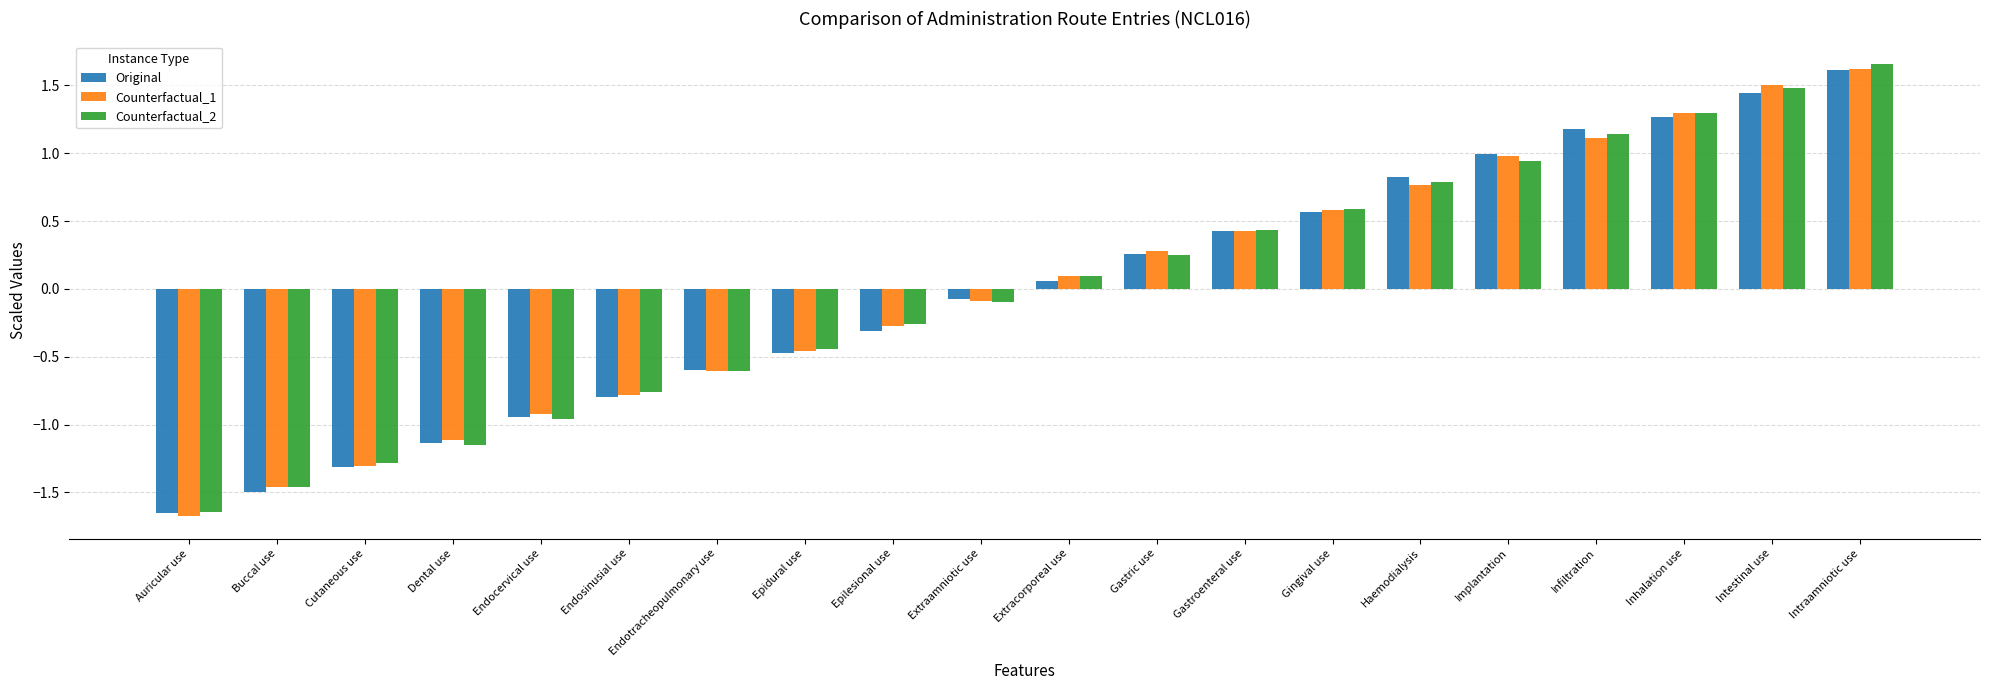

How many bars are there in each group?

3